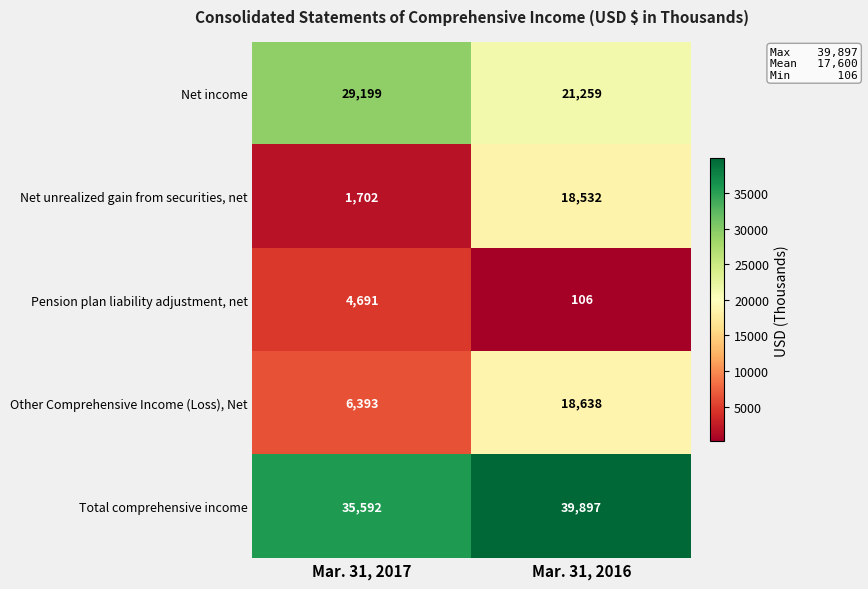

The Net unrealized gain from securities, net series shows 24644 at Mar. 31, 2016. True or false?

False